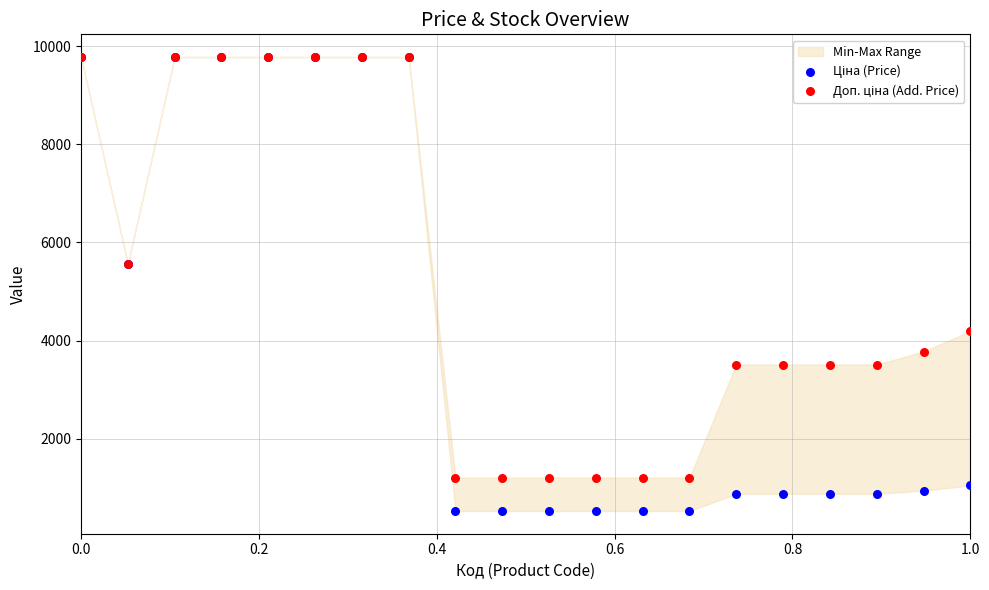

Which series has the widest spread of Y values?

Ціна (Price)